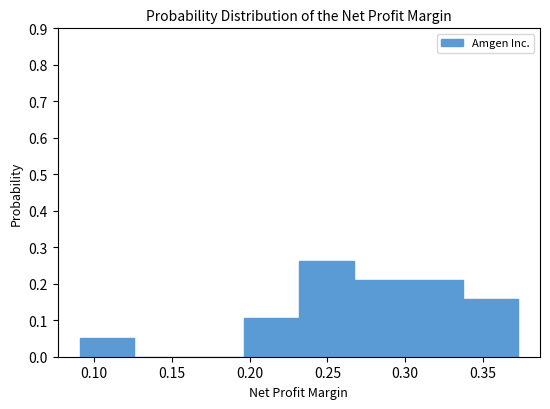

Reading left to right, transcribe this chart: for each bar, give the range it covers on the x-axis and its height. Neither the bar edges nor the heights are printed on the chart, so give them approximately, as read against the axes.

0.090 to 0.125: 0.05
0.125 to 0.160: 0
0.160 to 0.195: 0
0.195 to 0.230: 0.11
0.230 to 0.265: 0.26
0.265 to 0.300: 0.21
0.300 to 0.335: 0.21
0.335 to 0.375: 0.16